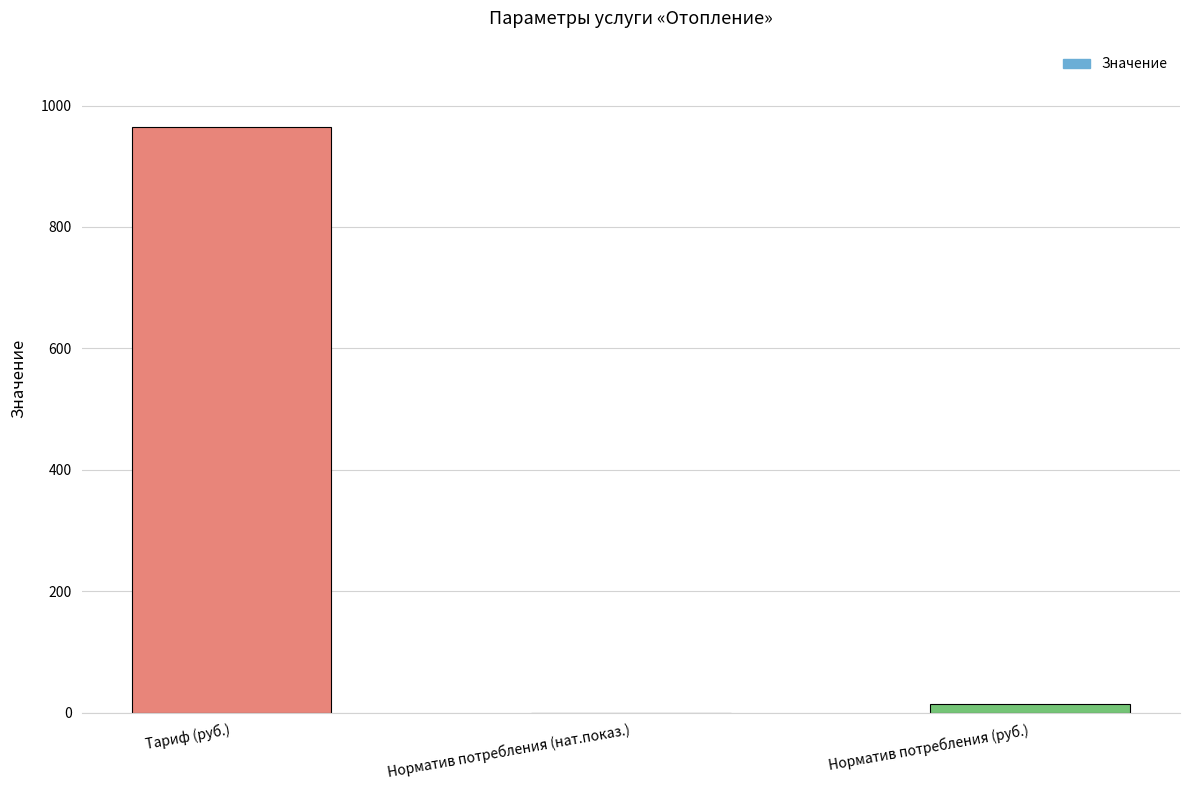

Is it true that the value at Тариф (руб.) is 1509.8?

False